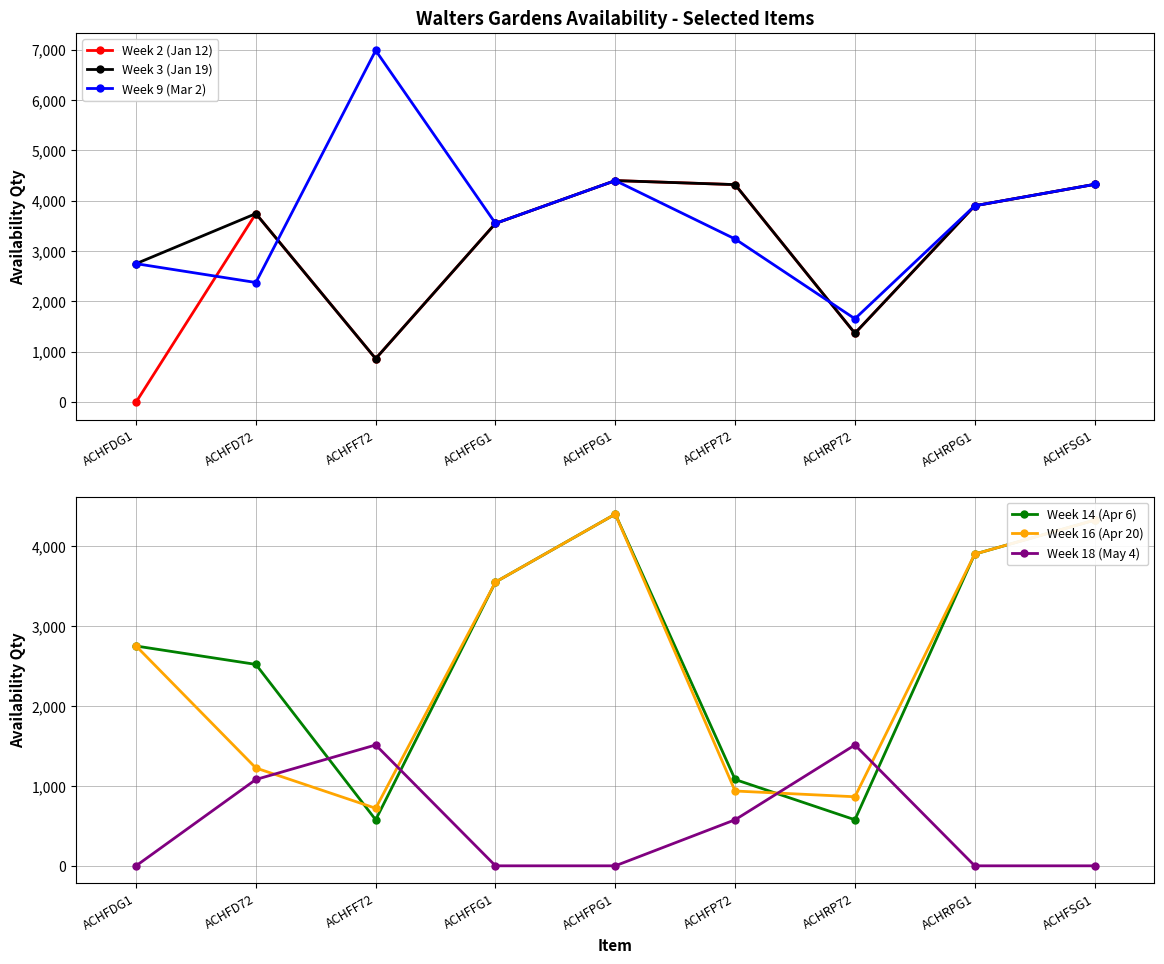

At which category is the sum across all series the highest?

ACHFPG1